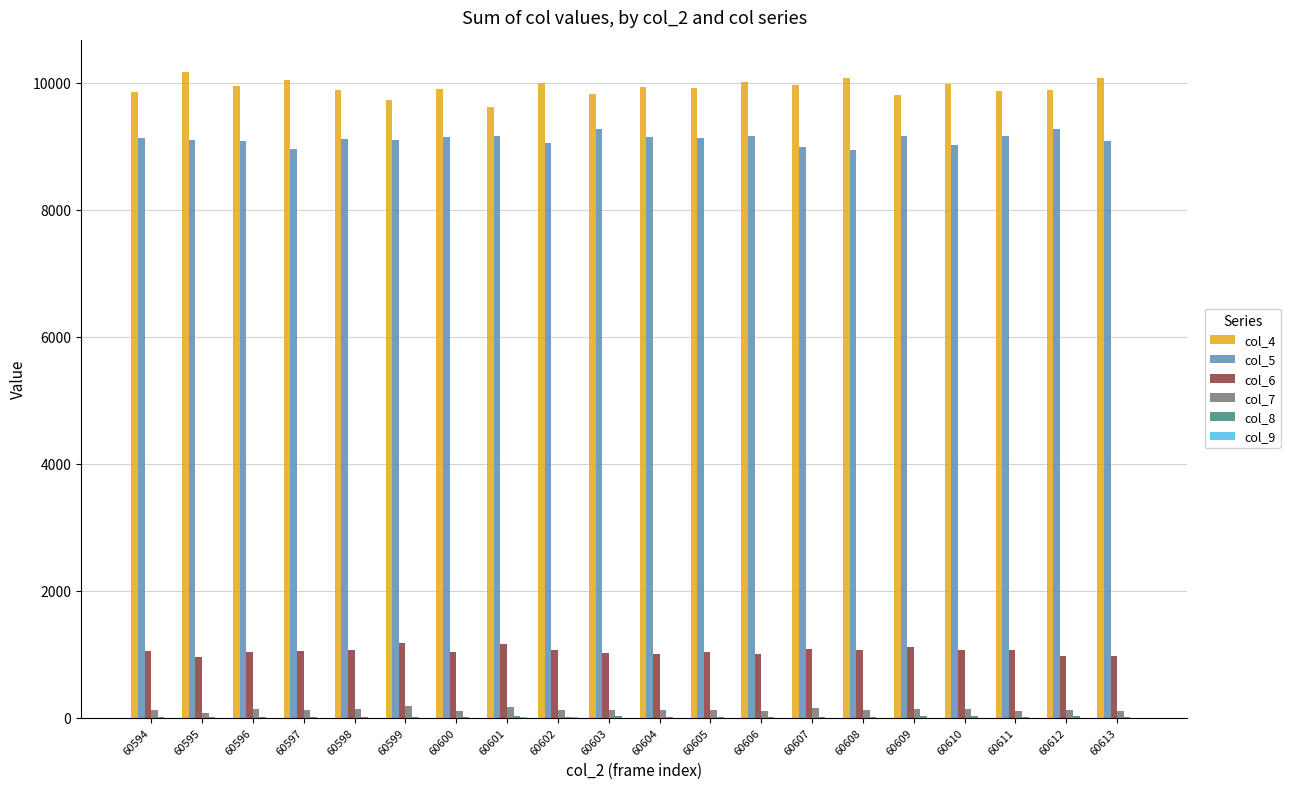

The col_6 series shows 1063 at 60598. True or false?

True